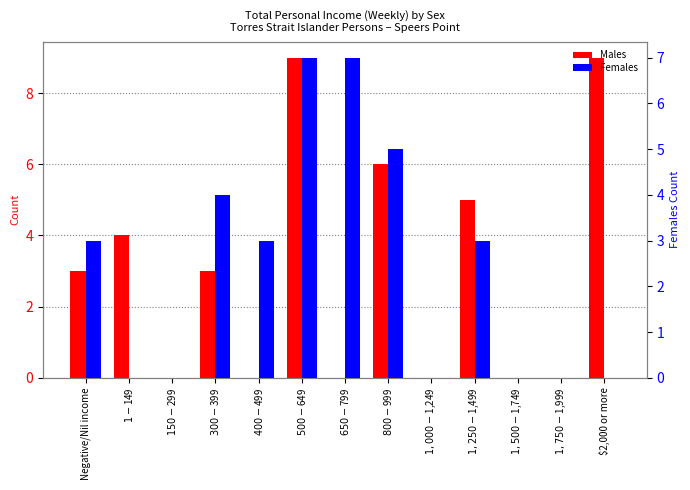

Does the chart contain any negative values?

No